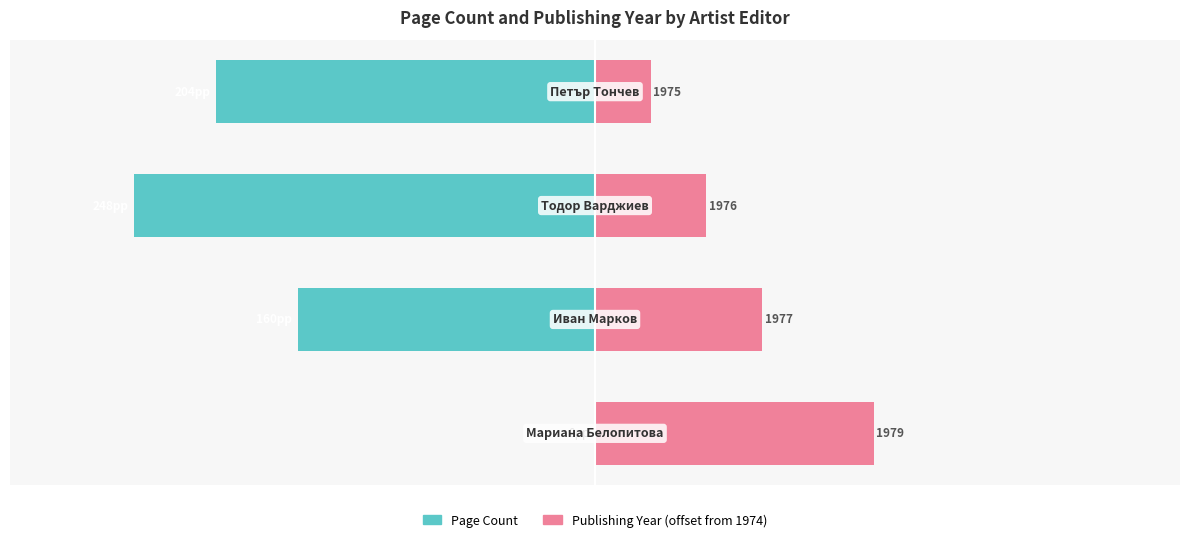

List the series in order of their peak value, lowest first.

Page Count, Publishing Year (offset)